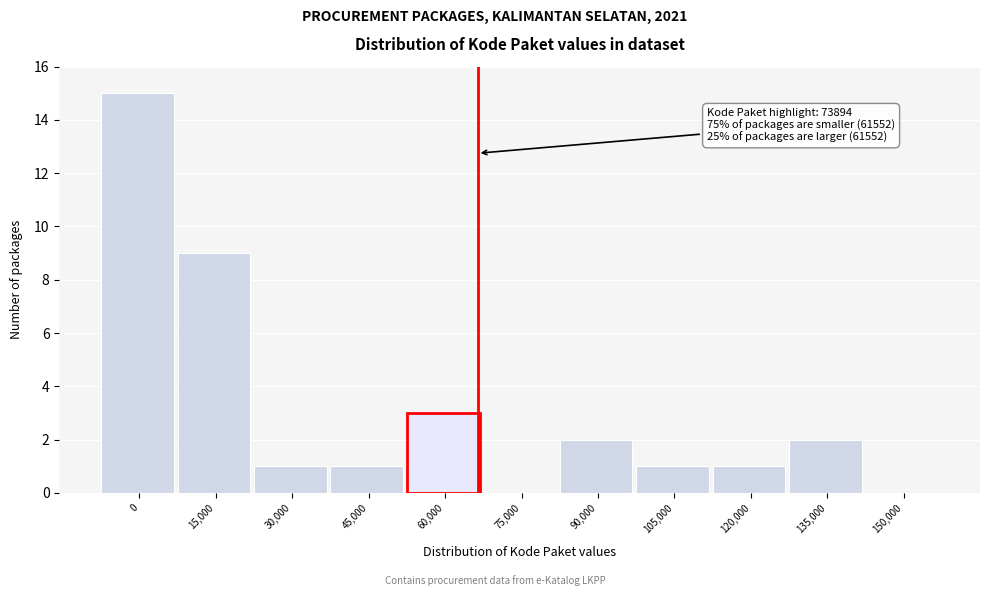

Reading left to right, extract all data points from this chart.

0=15	15,000=9	30,000=1	45,000=1	60,000=3	75,000=0	90,000=2	105,000=1	120,000=1	135,000=2	150,000=0